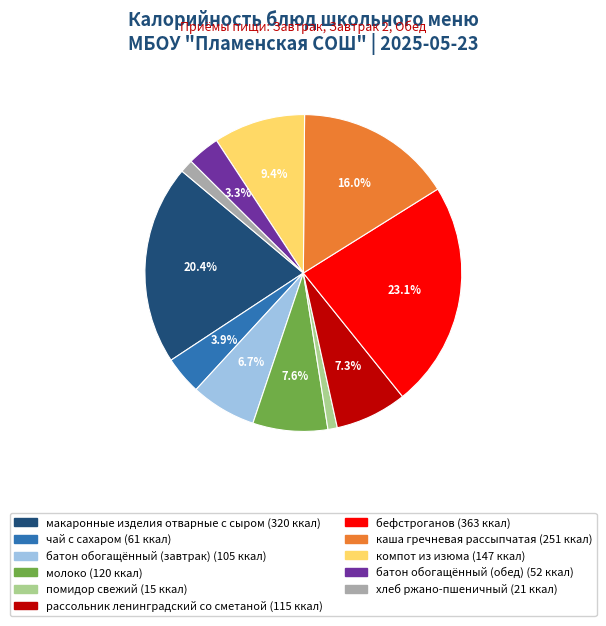

Combined, do каша гречневая рассыпчатая and помидор свежий account for over 50%?

No